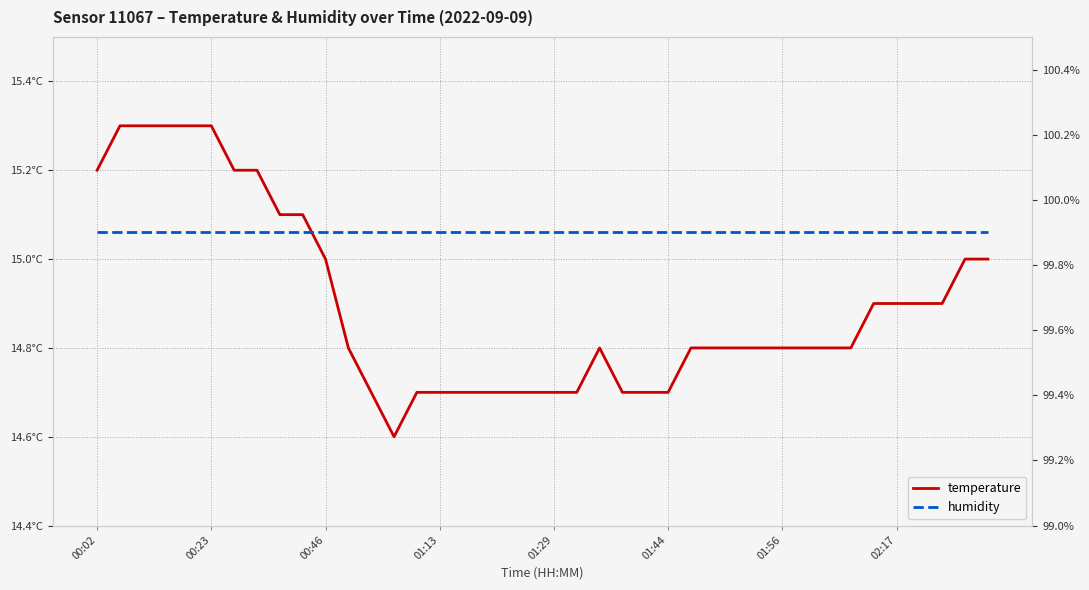

At which category is the sum across all series the highest?

00:23